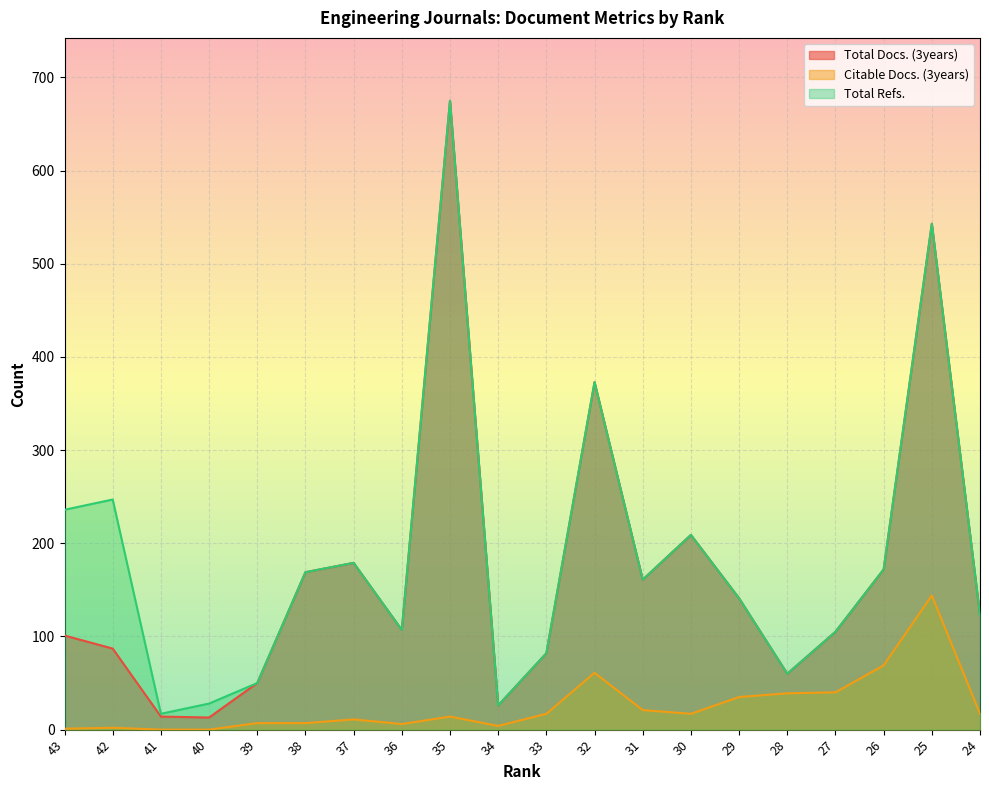

True or false: Total Docs. (3years) and Total Refs. cross at least once.

False